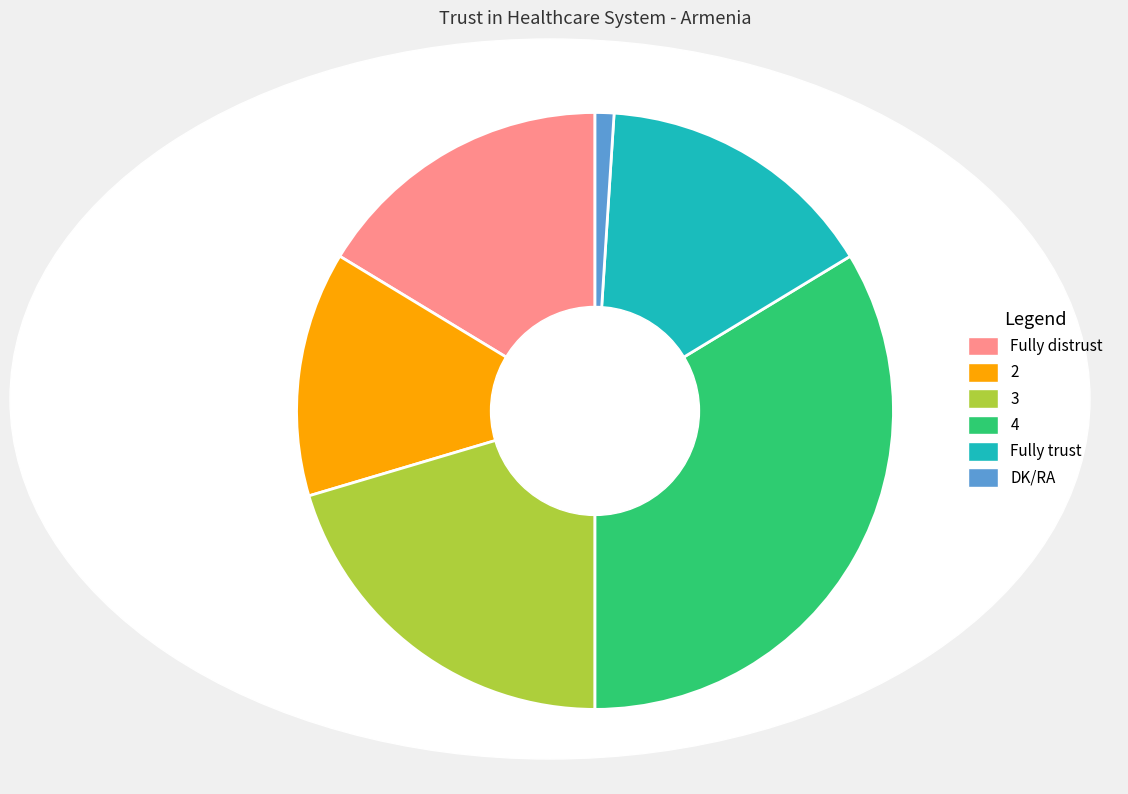

Which has a higher value, 3 or DK/RA?

3